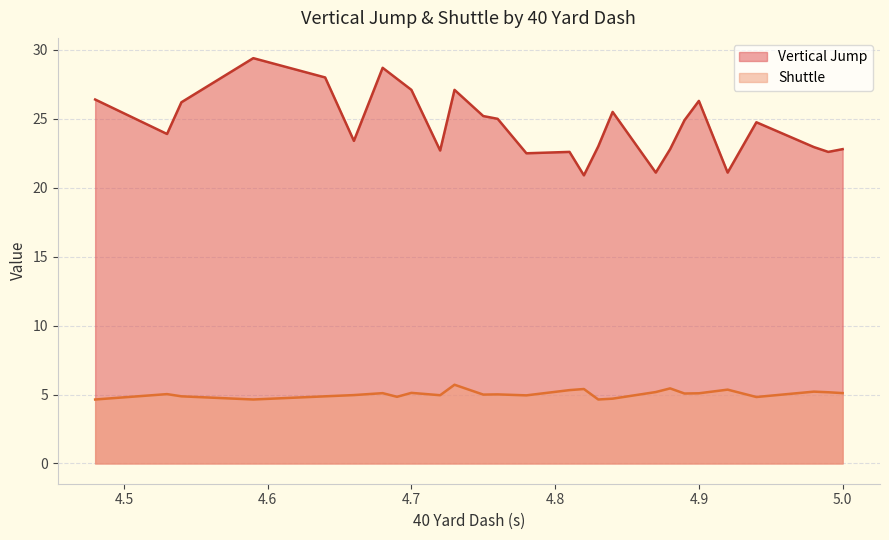

What is the minimum value for Shuttle?

4.6